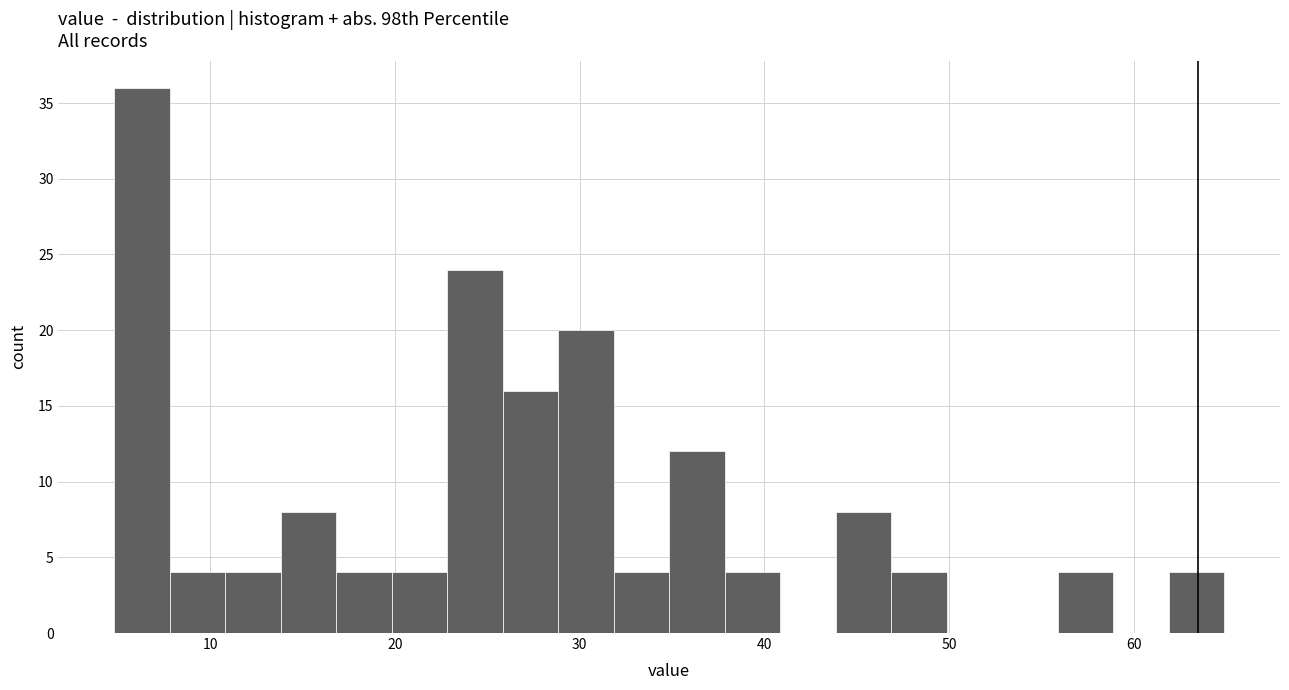

Around what value on the x-axis is the tallest bar? Give the approximate position of its centre, as read against the axis.

6